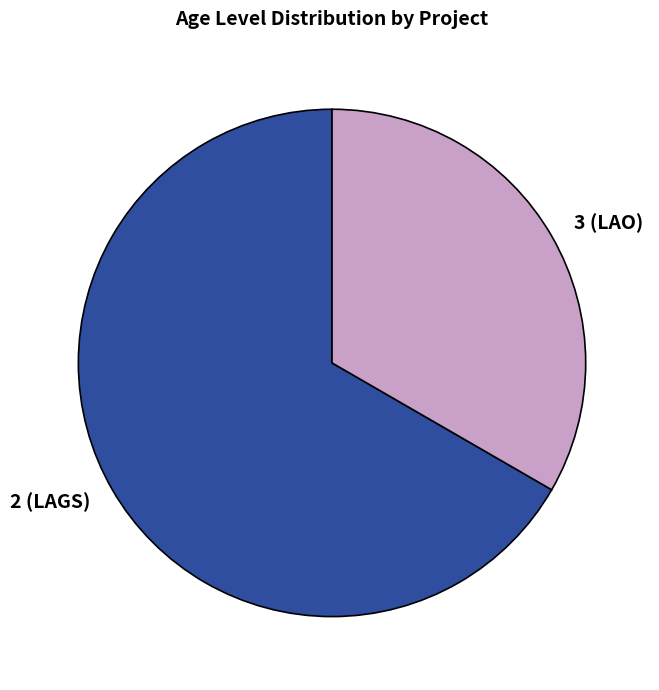

Is there a majority slice in this chart?

Yes